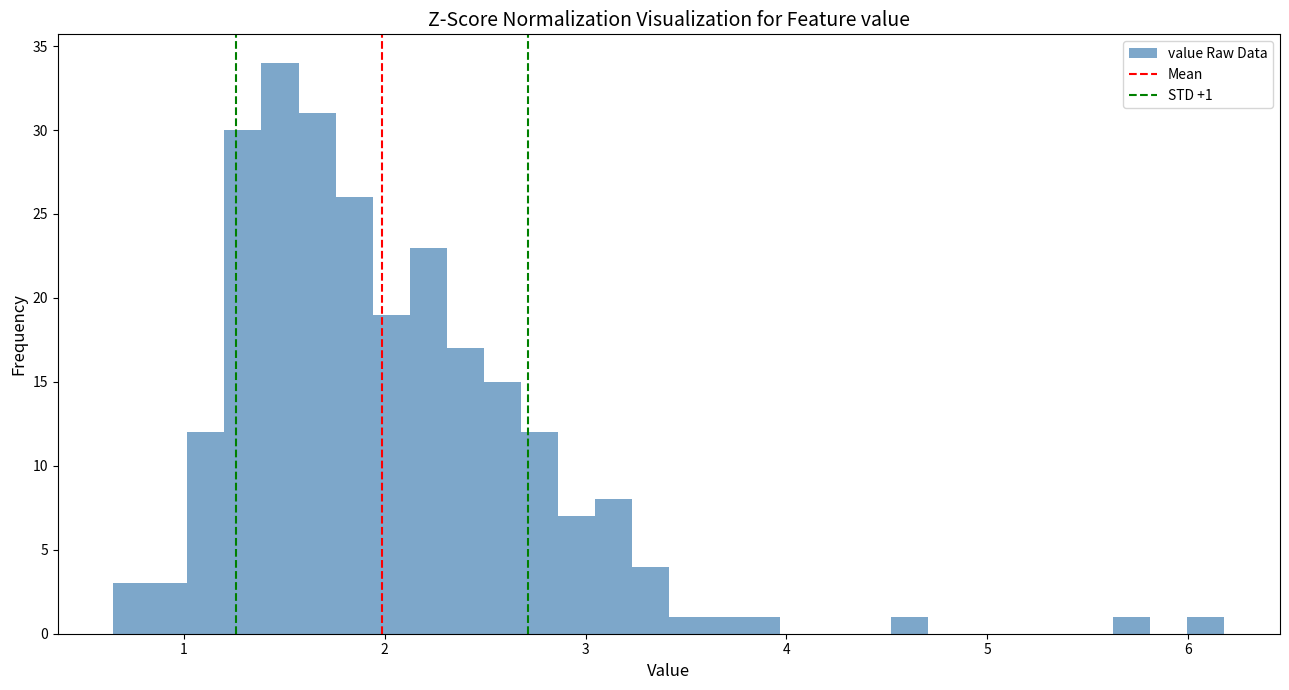

Around what value on the x-axis is the tallest bar? Give the approximate position of its centre, as read against the axis.

1.5